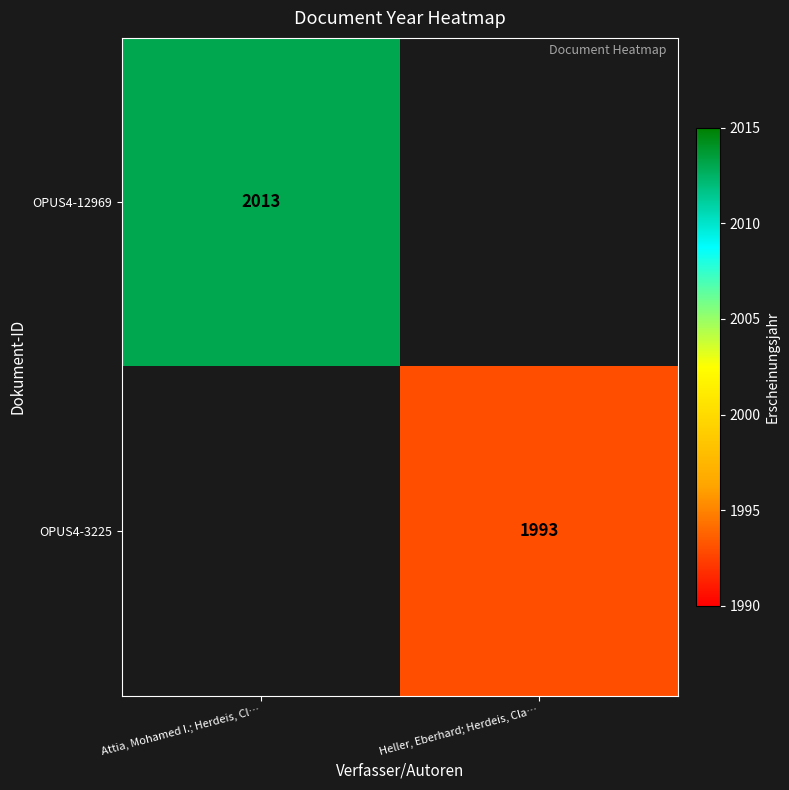

At how many categories does at least one series exceed 2002?

1